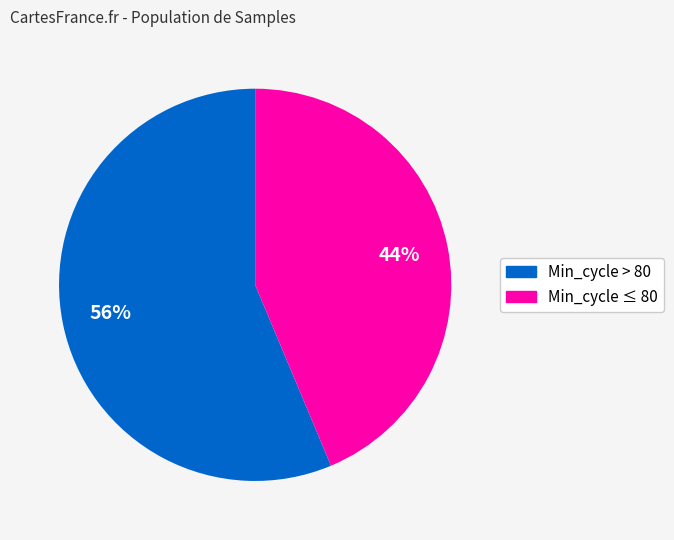

Is there any slice that represents more than half of the pie?

Yes